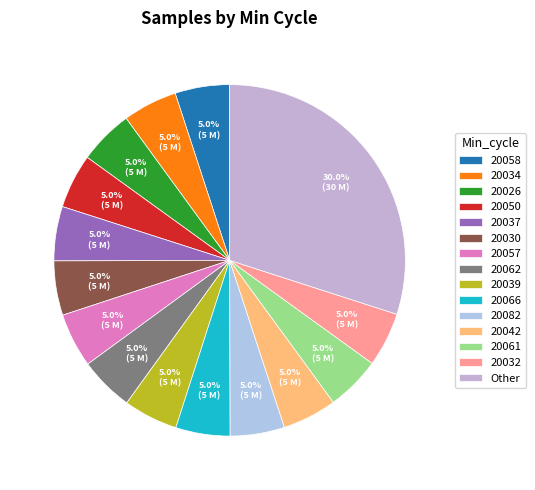

How many slices are in this pie chart?

15